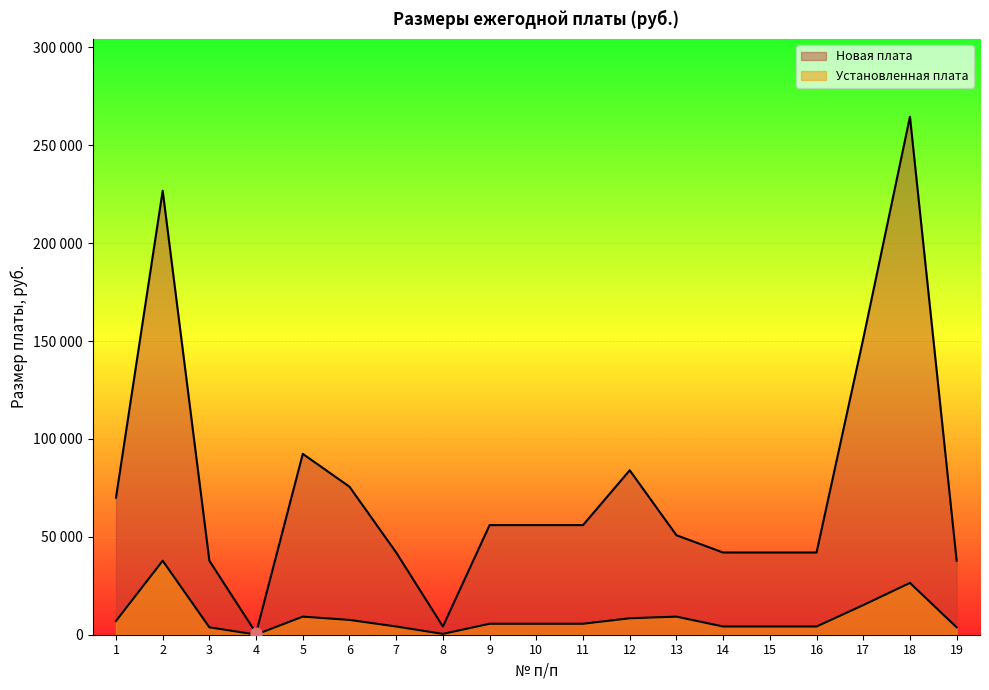

Which series has the largest total across all categories?

Новая плата